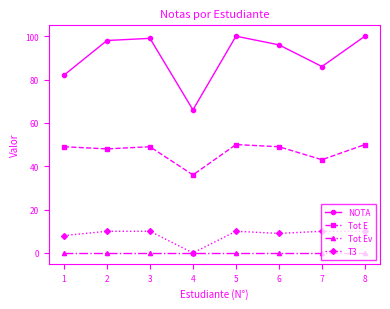

What is the greatest value displayed?

100